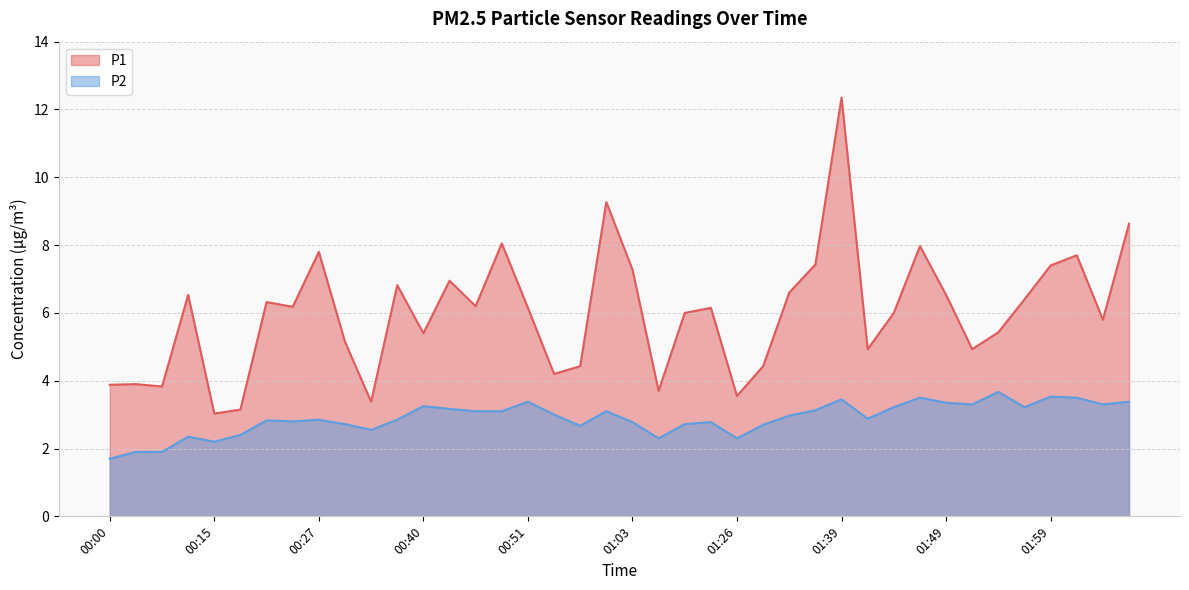

True or false: P2 and P1 intersect in this chart.

False